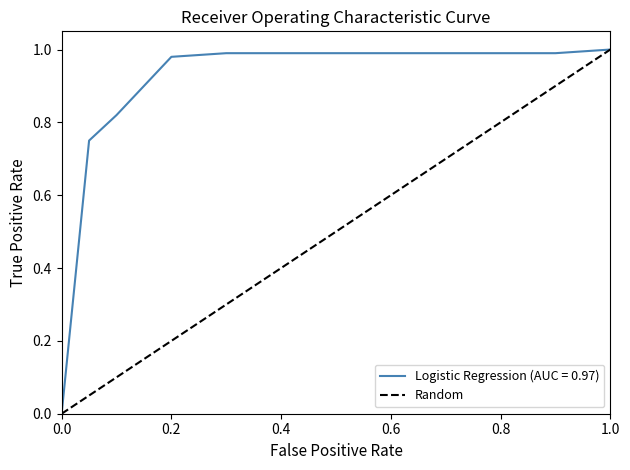

The value of Logistic Regression (AUC = 0.97) at 1.0 is 0.4. True or false?

False